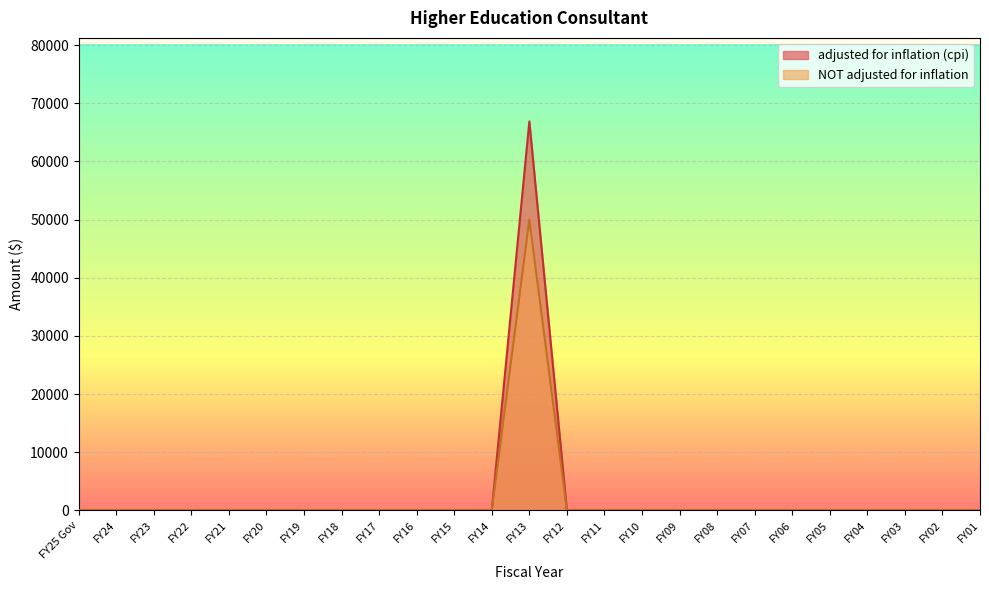

Reading left to right, list all the values displayed in this chart.

adjusted for inflation (cpi): FY25 Gov=0	FY24=0	FY23=0	FY22=0	FY21=0	FY20=0	FY19=0	FY18=0	FY17=0	FY16=0	FY15=0	FY14=0	FY13=66857	FY12=0	FY11=0	FY10=0	FY09=0	FY08=0	FY07=0	FY06=0	FY05=0	FY04=0	FY03=0	FY02=0	FY01=0
NOT adjusted for inflation: FY25 Gov=0	FY24=0	FY23=0	FY22=0	FY21=0	FY20=0	FY19=0	FY18=0	FY17=0	FY16=0	FY15=0	FY14=0	FY13=50000	FY12=0	FY11=0	FY10=0	FY09=0	FY08=0	FY07=0	FY06=0	FY05=0	FY04=0	FY03=0	FY02=0	FY01=0